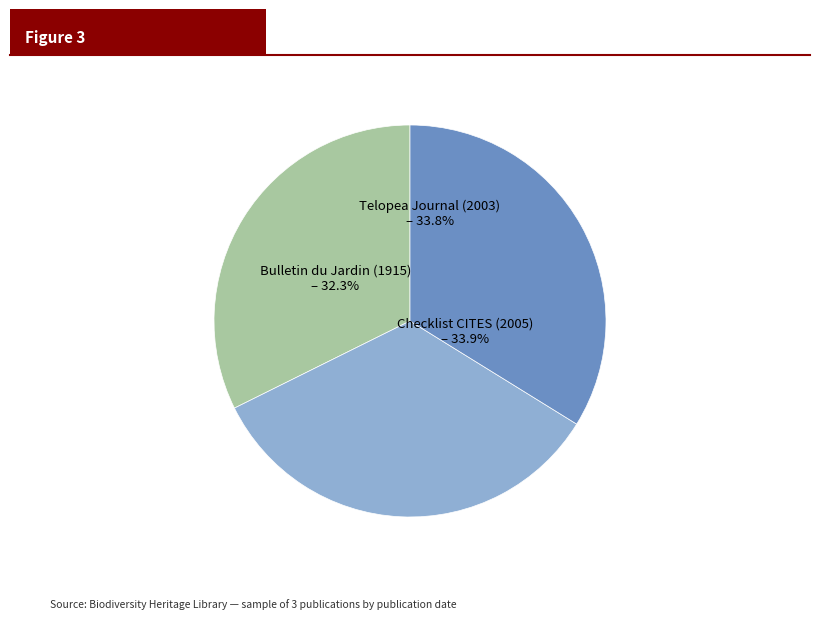

To the nearest percent, what portion does Bulletin du Jardin botanique de Buitenzorg (1915) represent?

32%